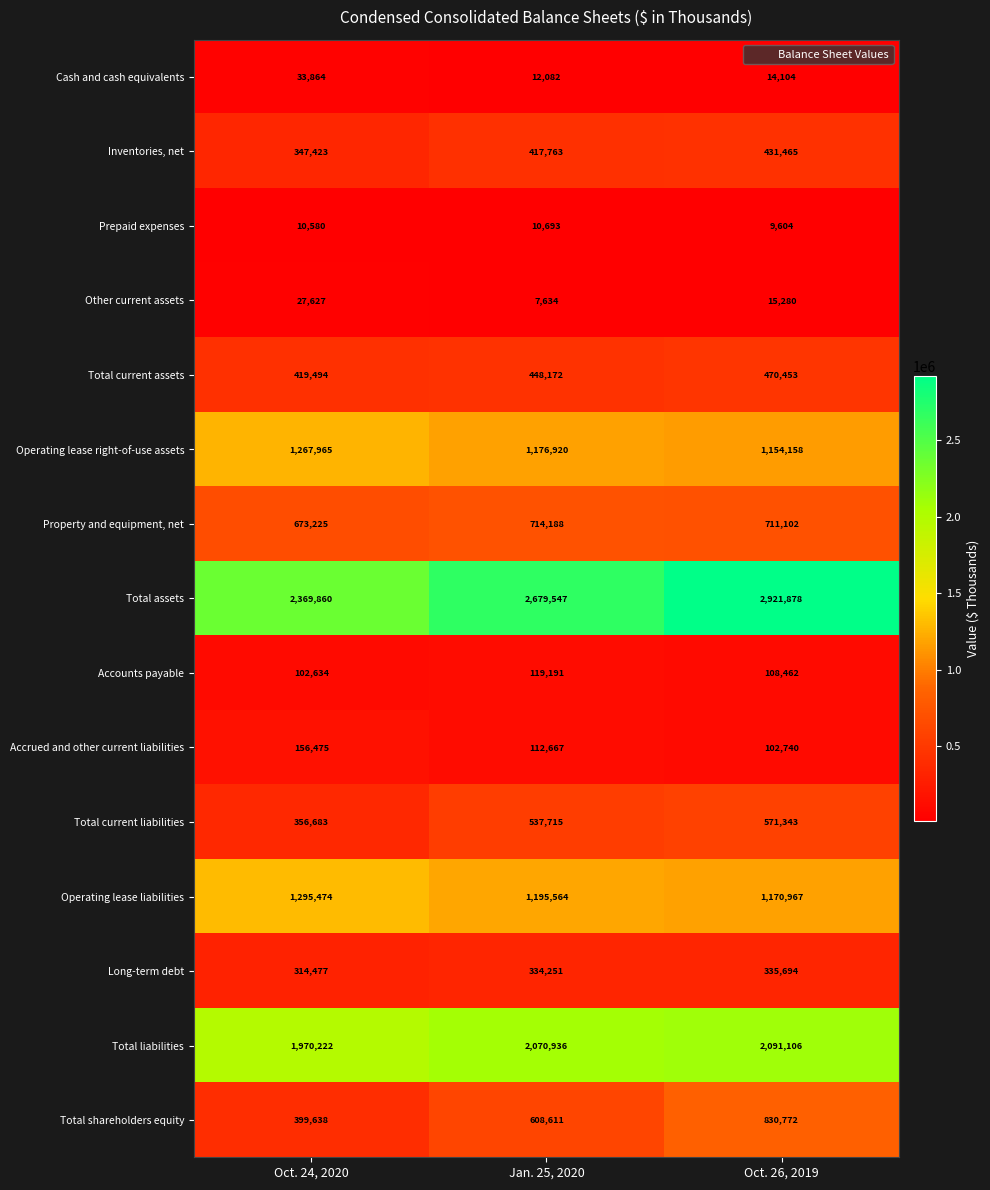

How many categories are shown in the chart?

3